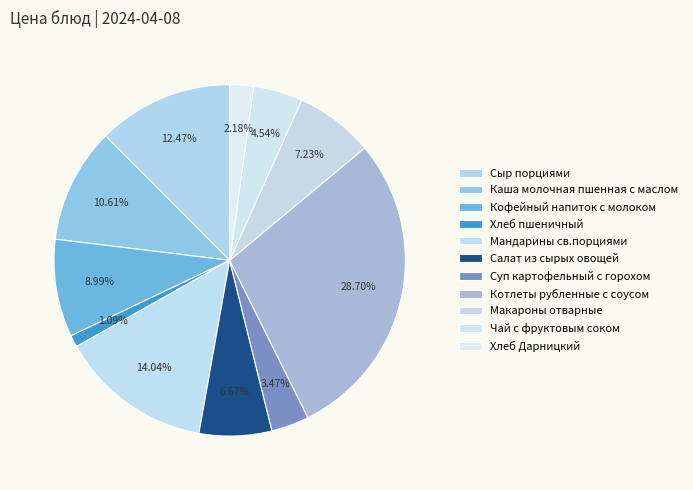

What is the smallest slice in the pie chart?

Хлеб пшеничный